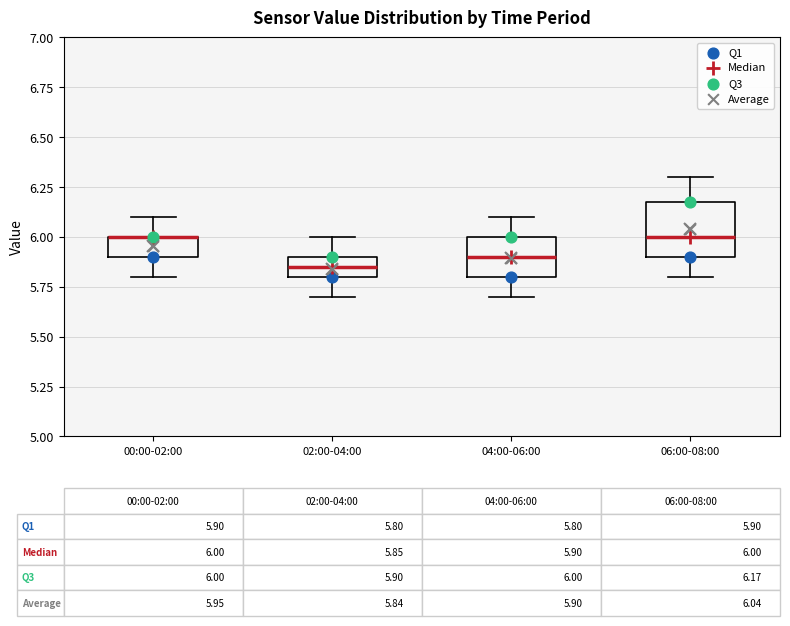

Which box is the tallest, from its lower edge to its upper edge?

06:00-08:00